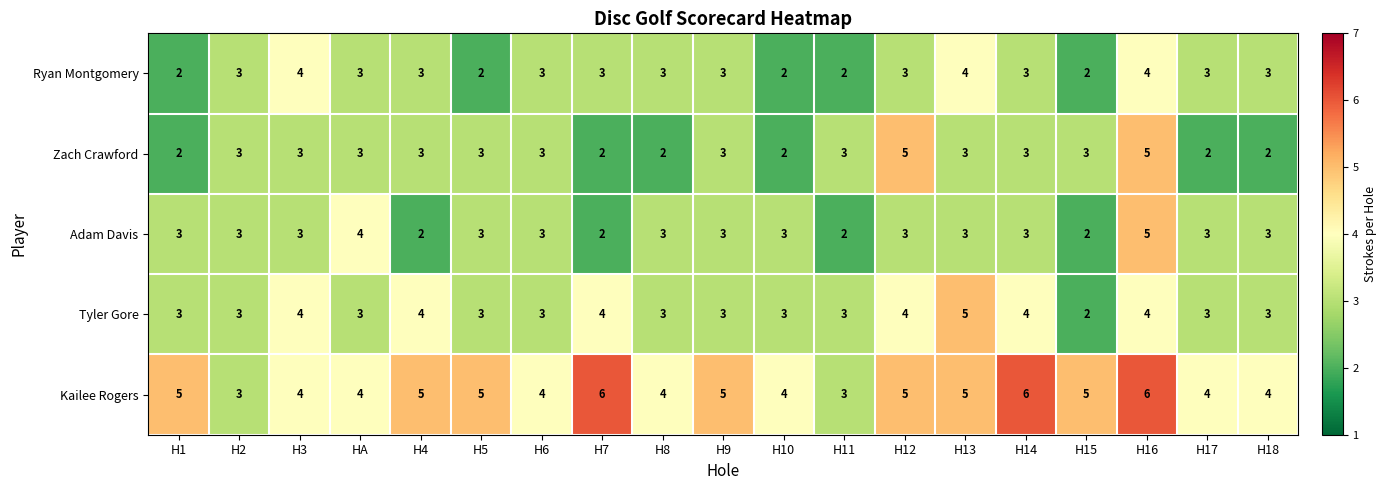

How many Kailee Rogers values are between 4 and 5?

14